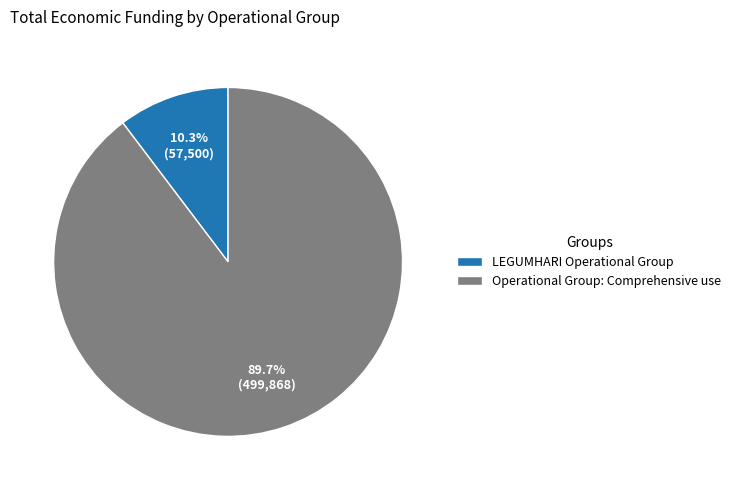

What is the majority slice?

Operational Group: Comprehensive use